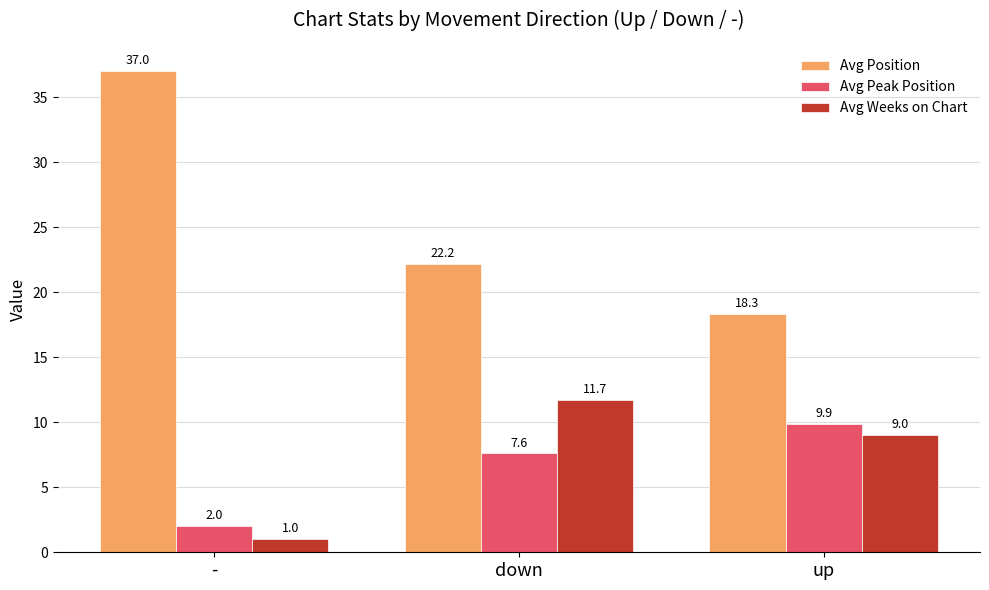

How many bars are there in each group?

3